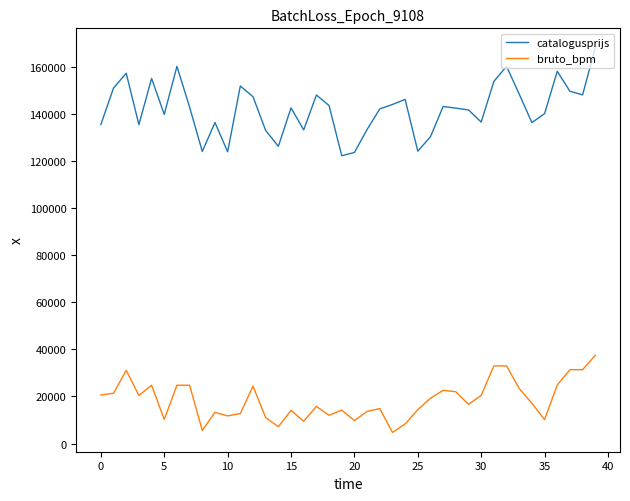

True or false: bruto_bpm and catalogusprijs cross at least once.

False